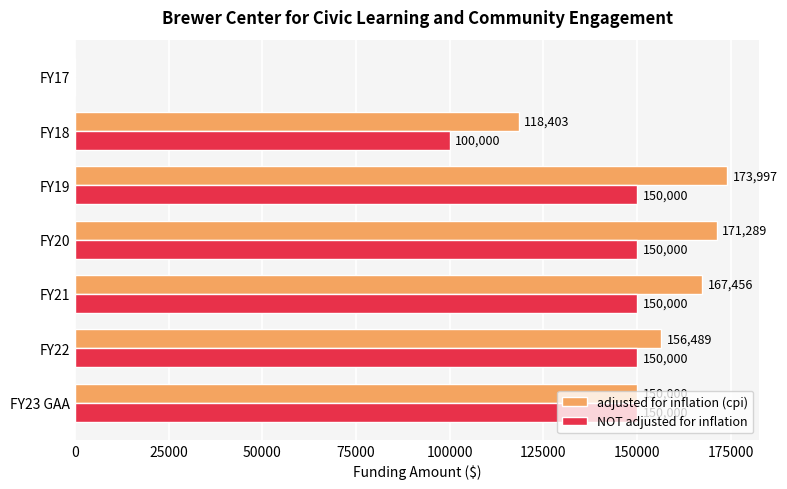

How many data points does each series have?

7